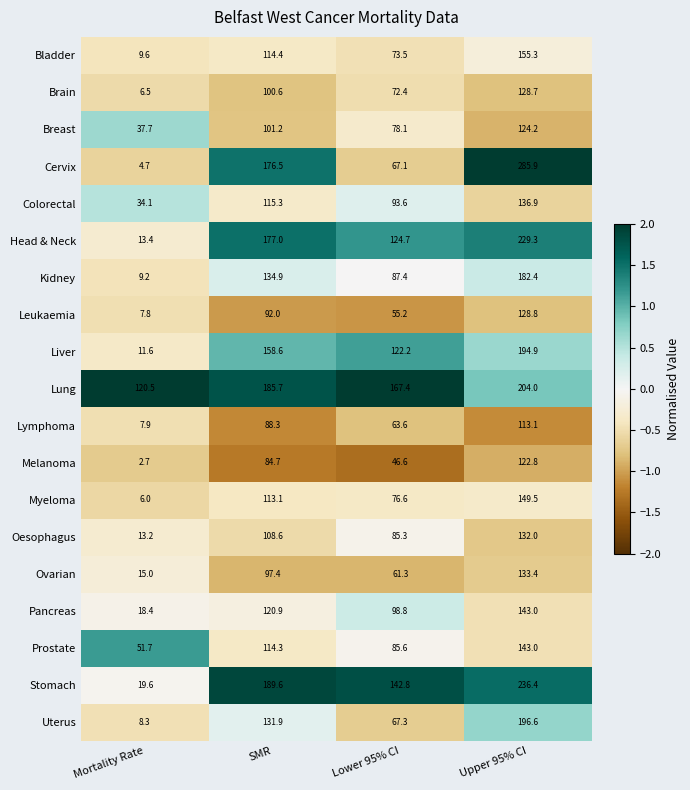

List the labels in order of Prostate value, largest first.

Upper 95% CI, SMR, Lower 95% CI, Mortality Rate